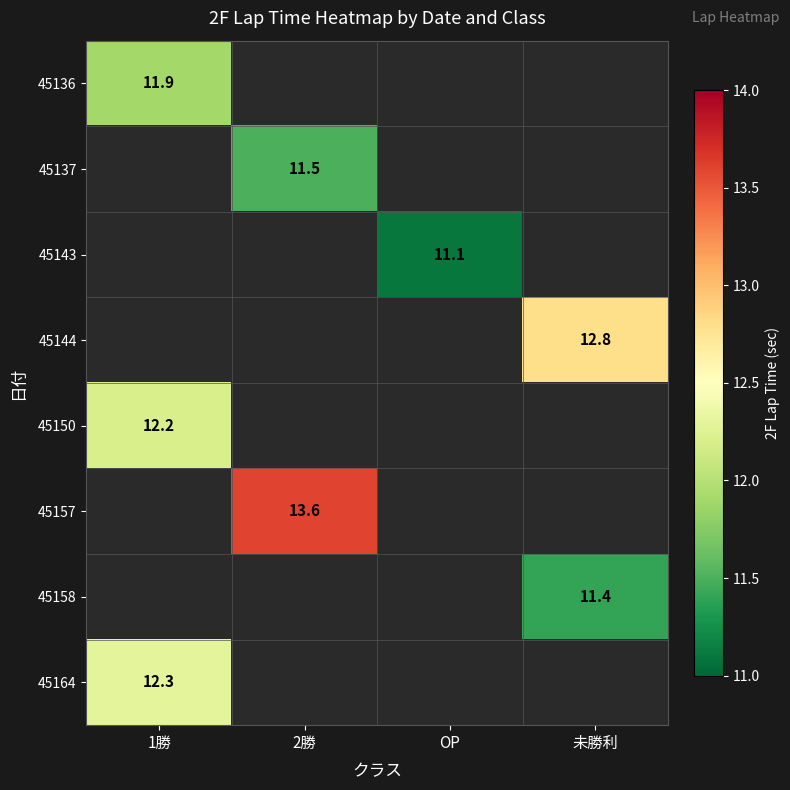

At how many categories does at least one series exceed 11?

4